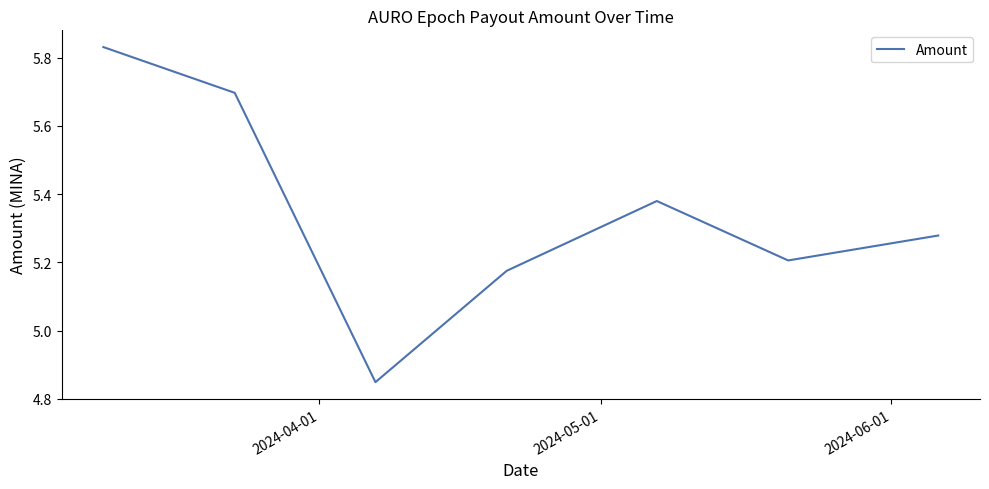

How many values are below 5?

1